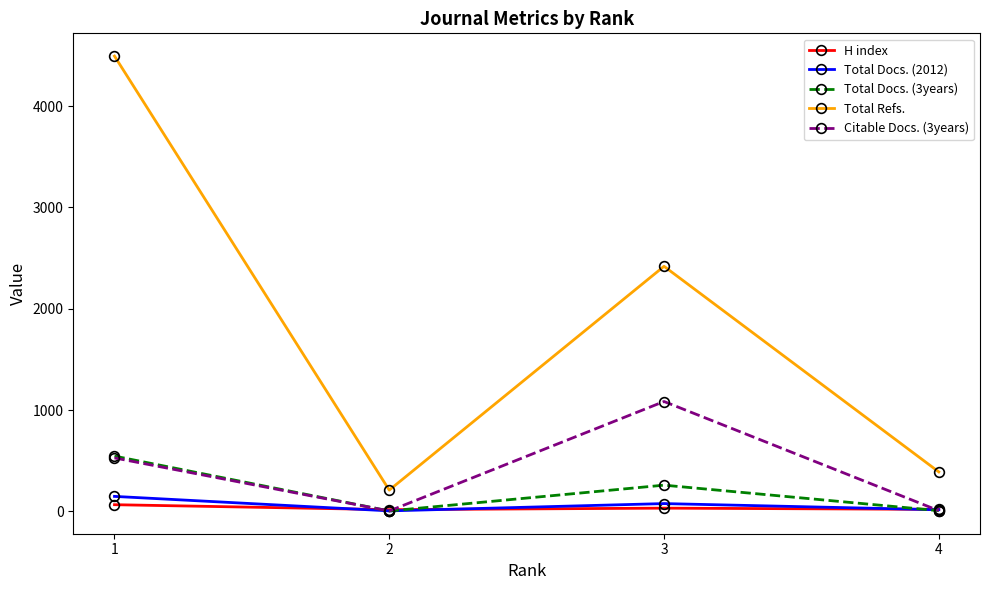

How many categories are shown in the chart?

4